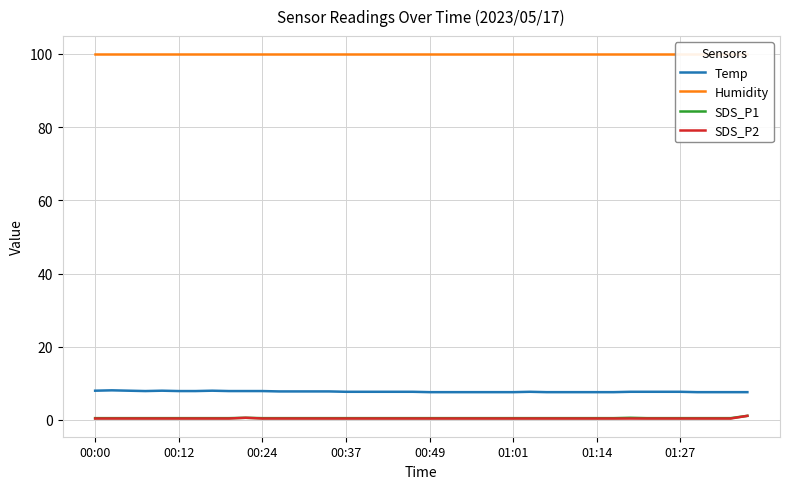

What is the sum of all Humidity values?

3996.0